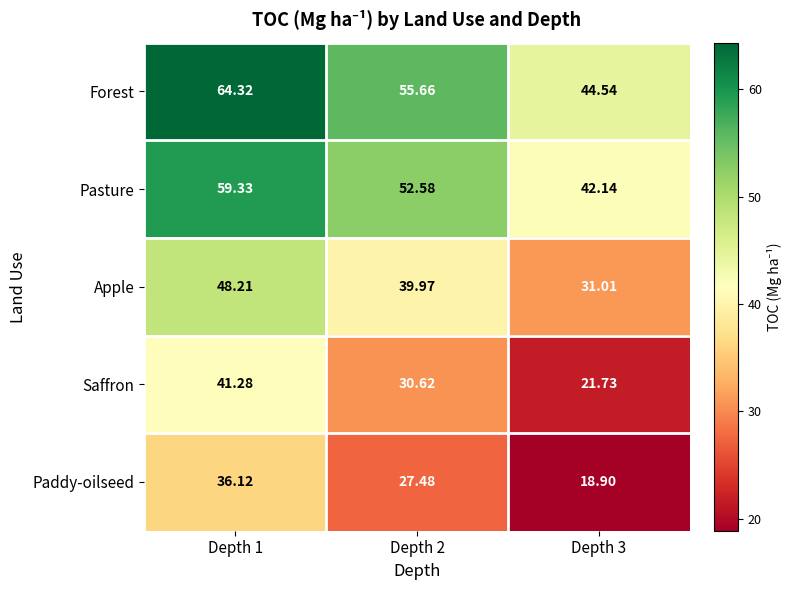

Which series has the largest range (max minus min)?

Forest